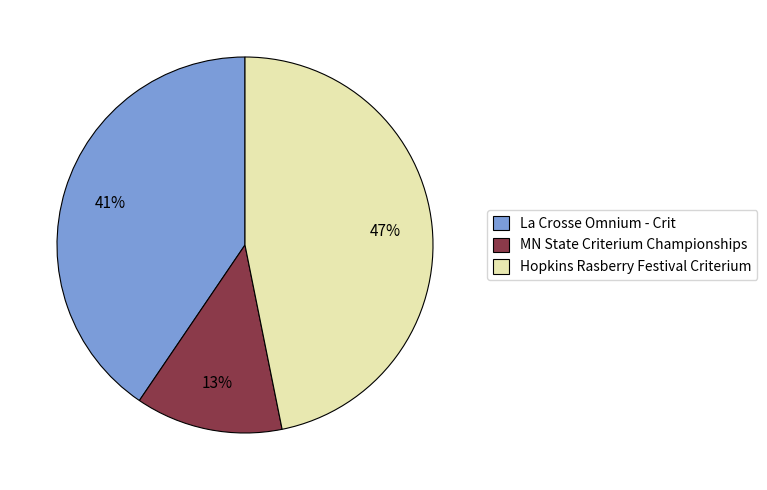

To the nearest percent, what percentage of the pie is MN State Criterium Championships?

13%